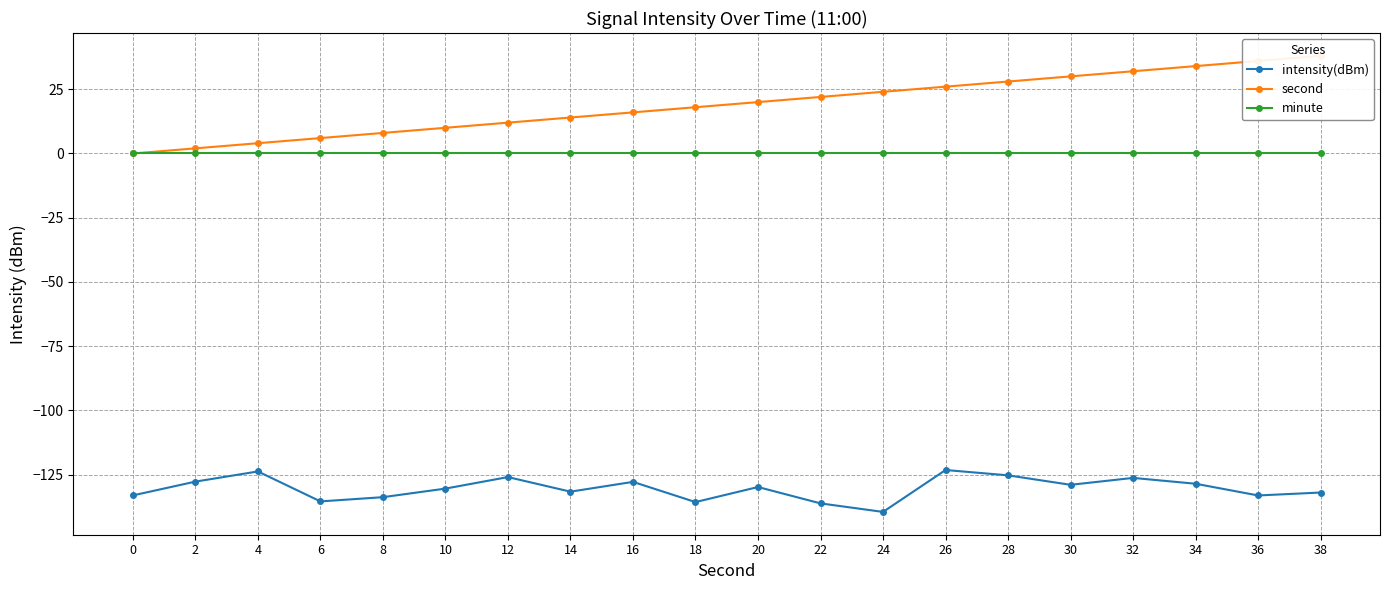

Rank the series at 4 from lowest to highest value.

intensity(dBm), minute, second